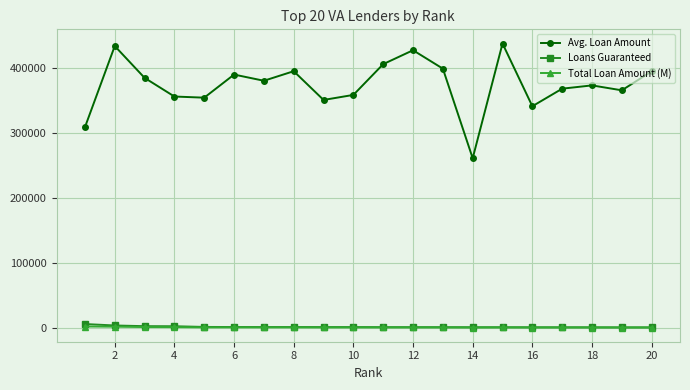

True or false: Total Loan Amount (M) and Loans Guaranteed intersect in this chart.

False